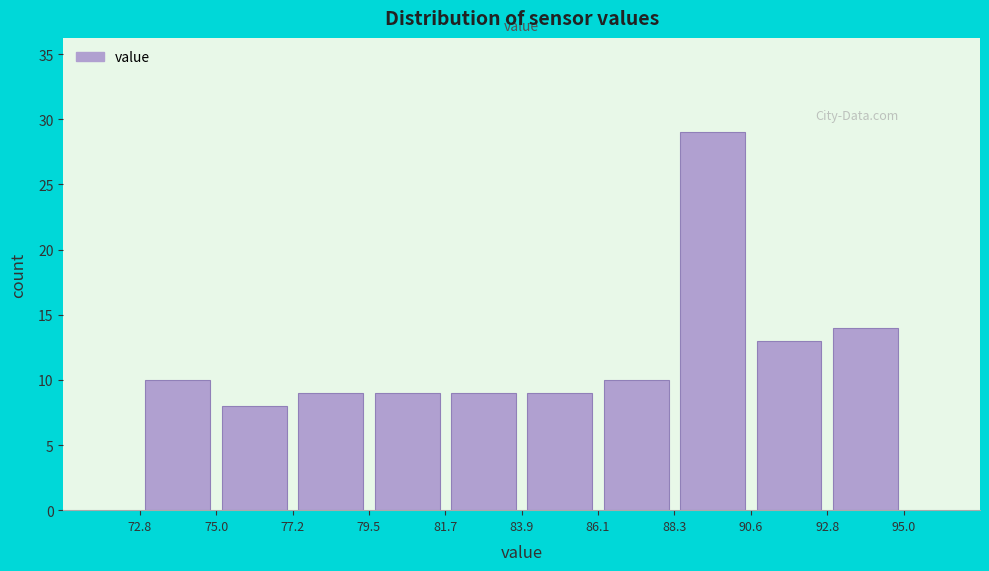

Reading left to right, transcribe this chart: for each bar, give the range it covers on the x-axis and its height. The values are not printed on the chart, so give them approximately, as read against the axis.

72.8 to 75.0: 10
75.0 to 77.2: 8
77.2 to 79.5: 9
79.5 to 81.7: 9
81.7 to 83.9: 9
83.9 to 86.1: 9
86.1 to 88.3: 10
88.3 to 90.6: 29
90.6 to 92.8: 13
92.8 to 95.0: 14